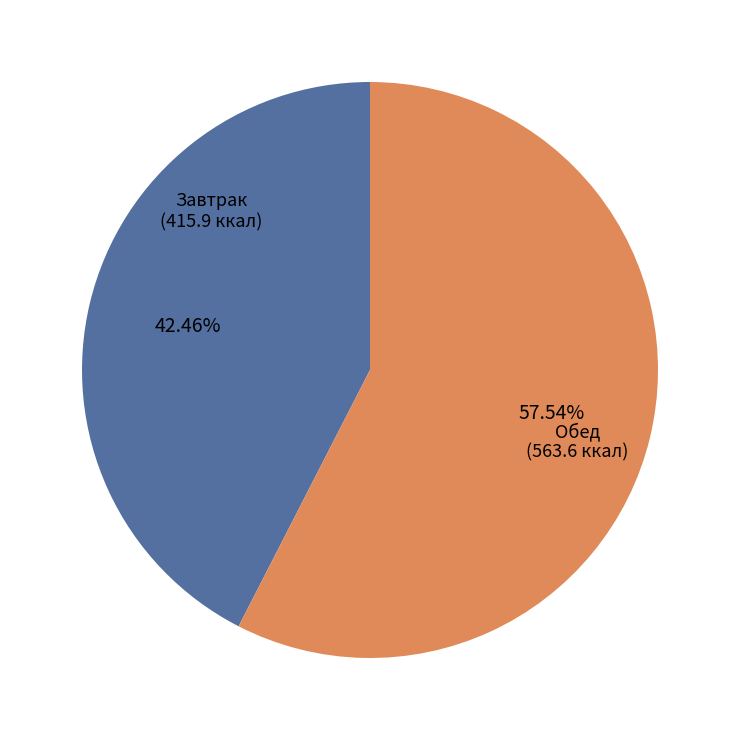

Is there any slice that represents more than half of the pie?

Yes